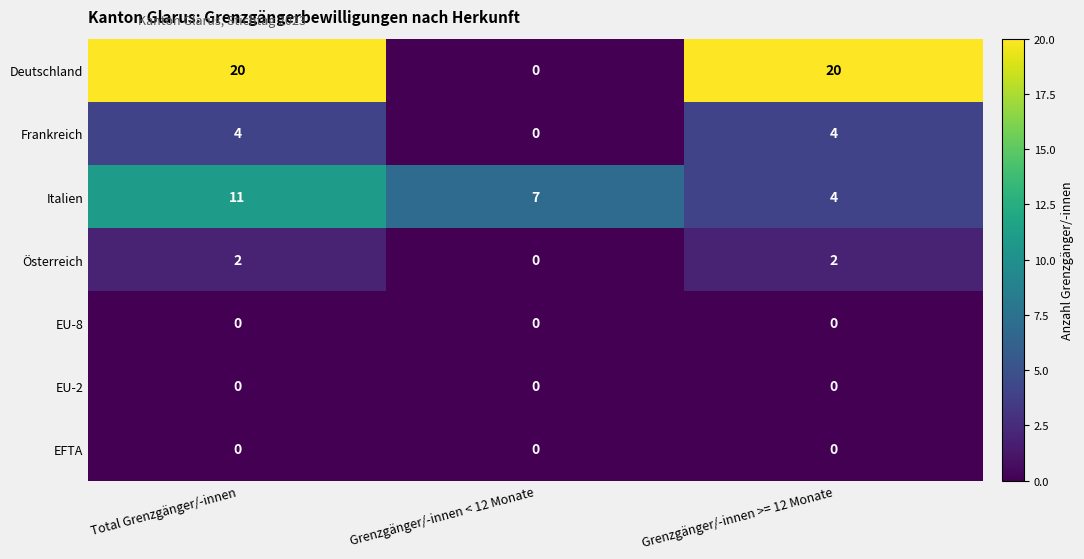

Which series has the widest spread of values?

Deutschland